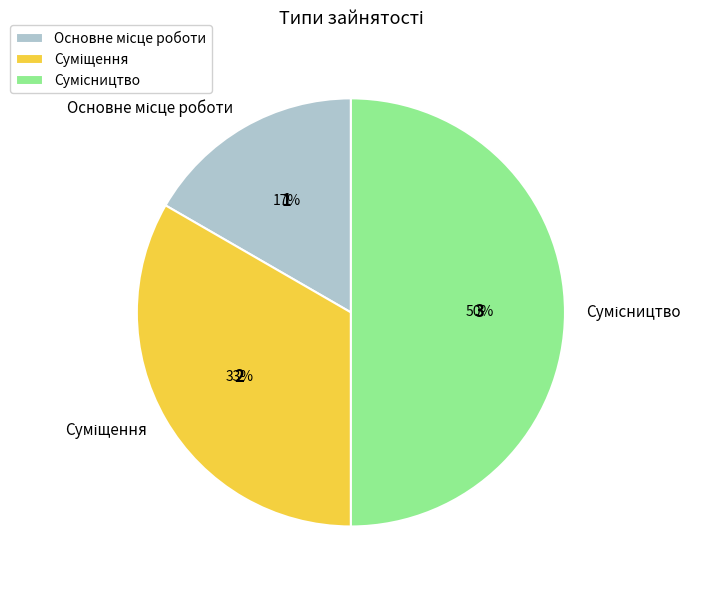

To the nearest percent, what is the average slice percentage?

33%